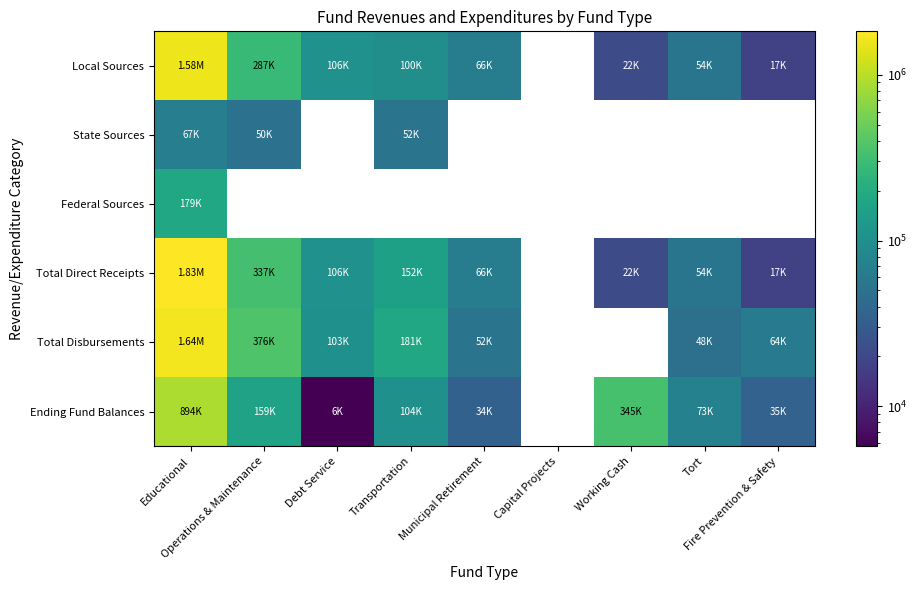

Rank the series by their maximum value, from lowest to highest.

State Sources, Federal Sources, Ending Fund Balances, Local Sources, Total Disbursements, Total Direct Receipts